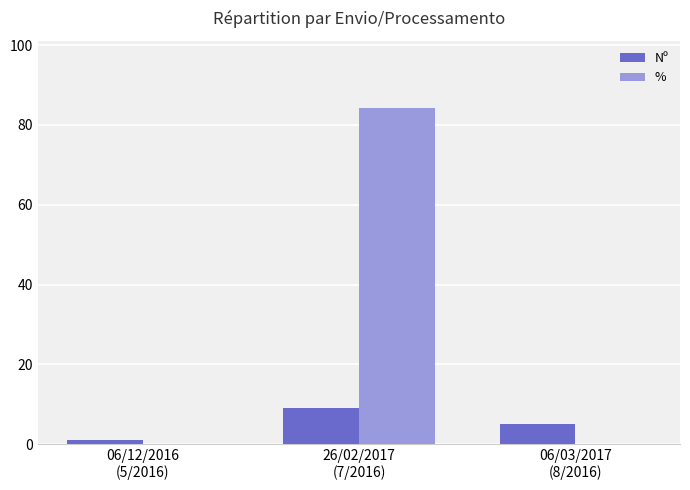

How many Nº values are between 1 and 9?

3